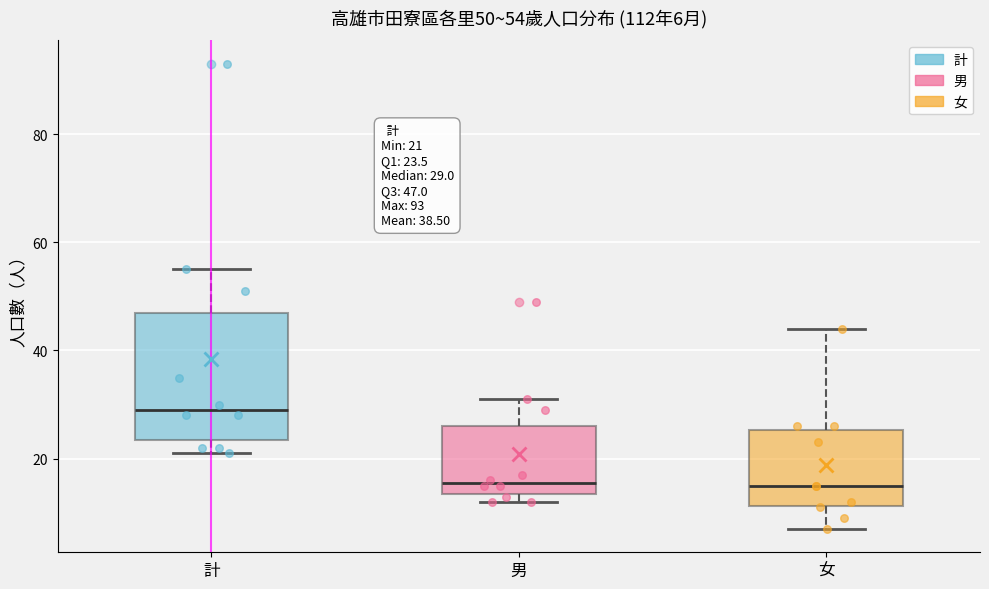

Which box's median line is the highest?

計